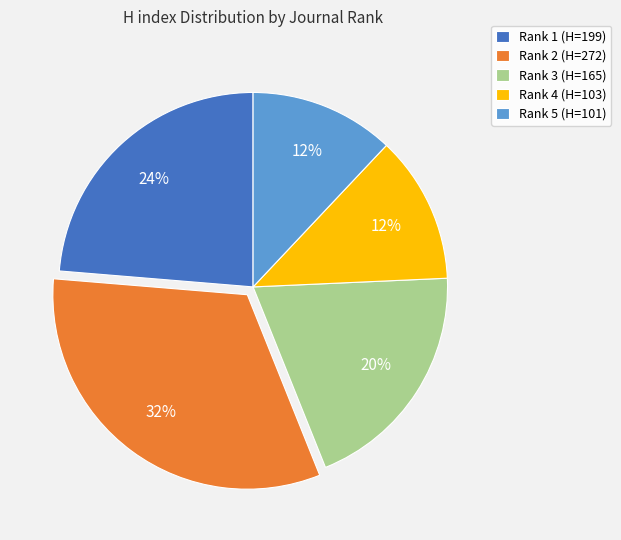

How many segments does this pie chart have?

5